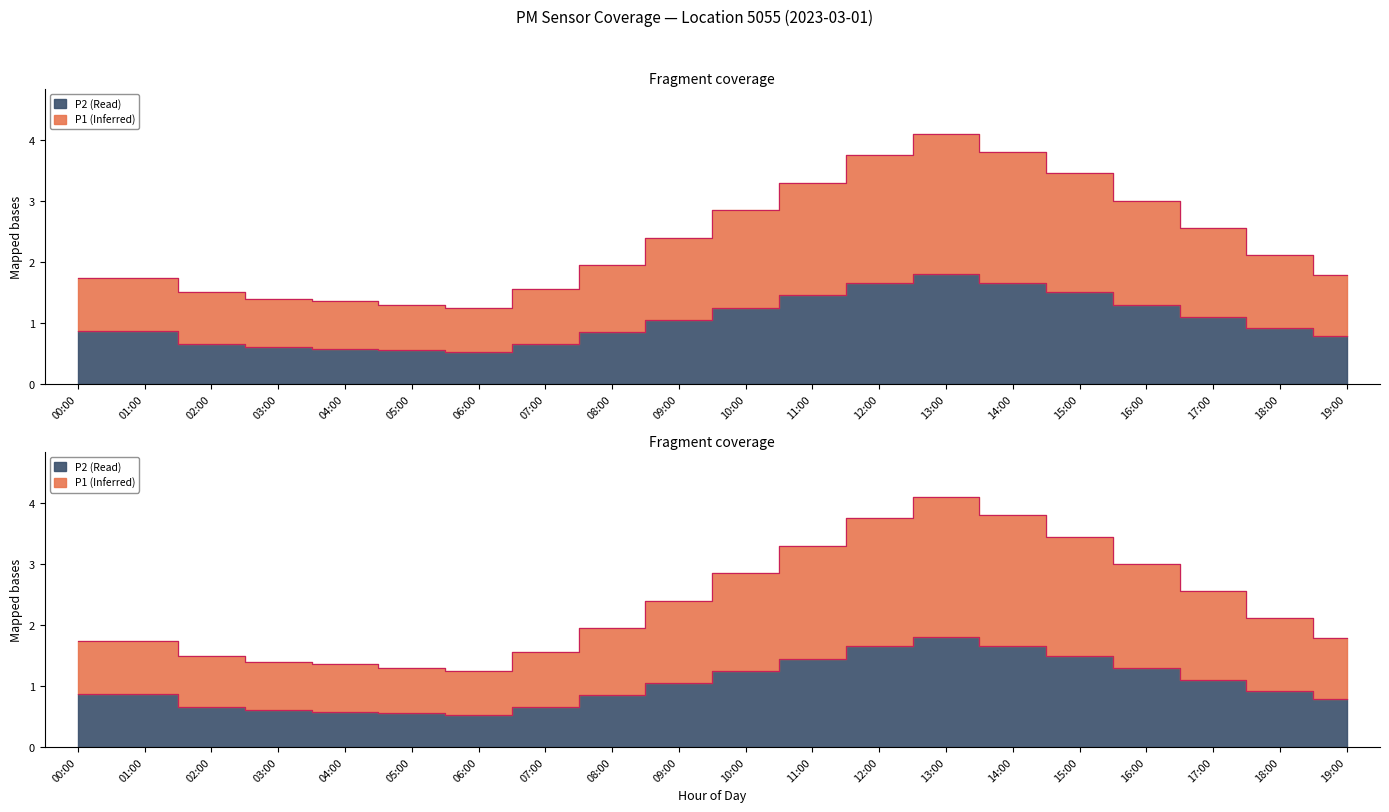

At how many categories does at least one series exceed 1?

20